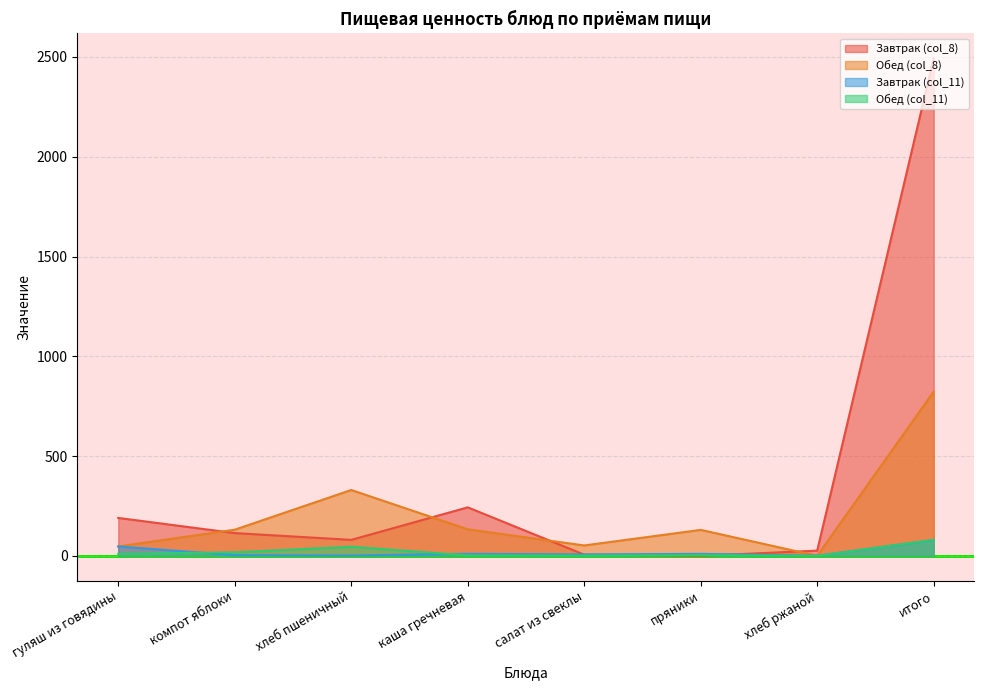

List the labels in order of Завтрак (col_8) value, largest first.

итого, каша гречневая, гуляш из говядины, компот яблоки, хлеб пшеничный, хлеб ржаной, салат из свеклы, пряники